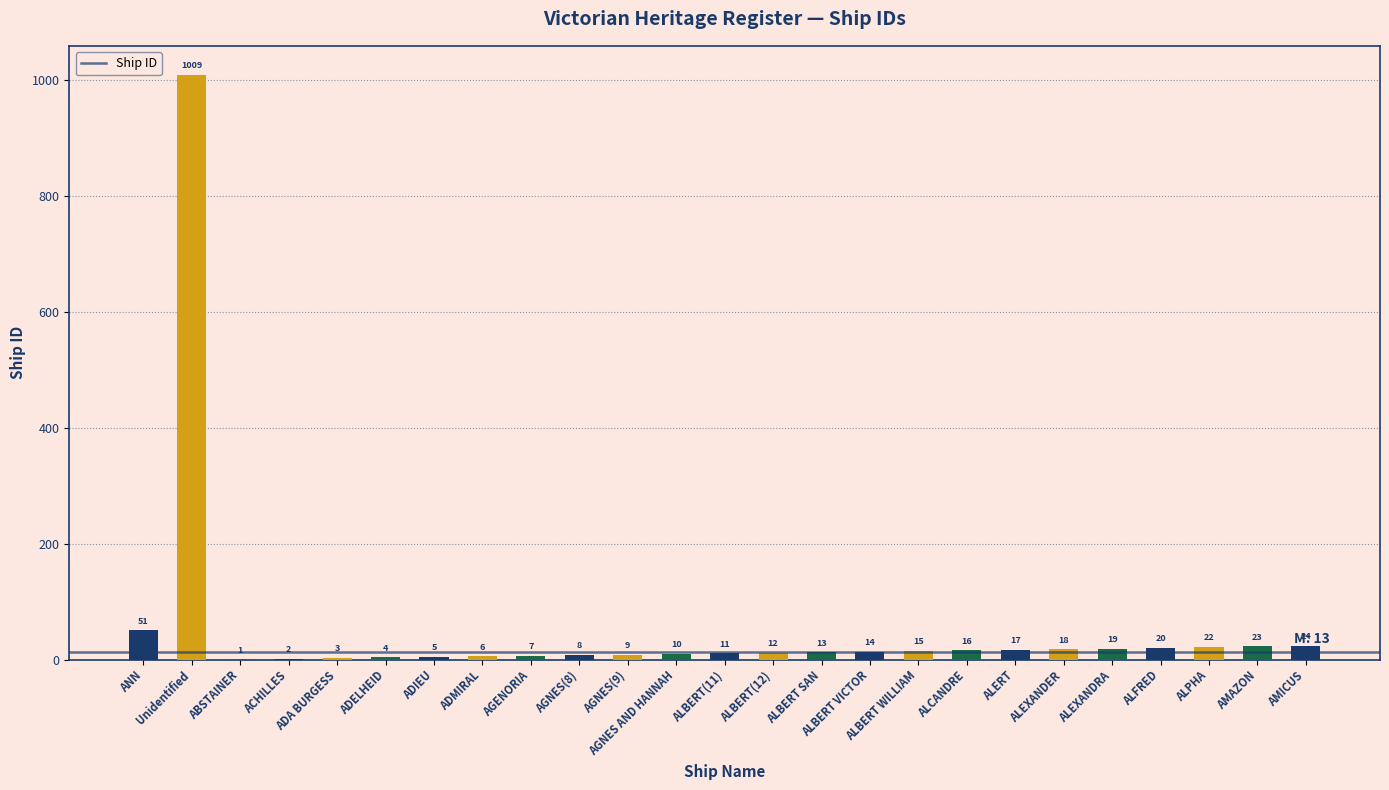

What is the average value?

54